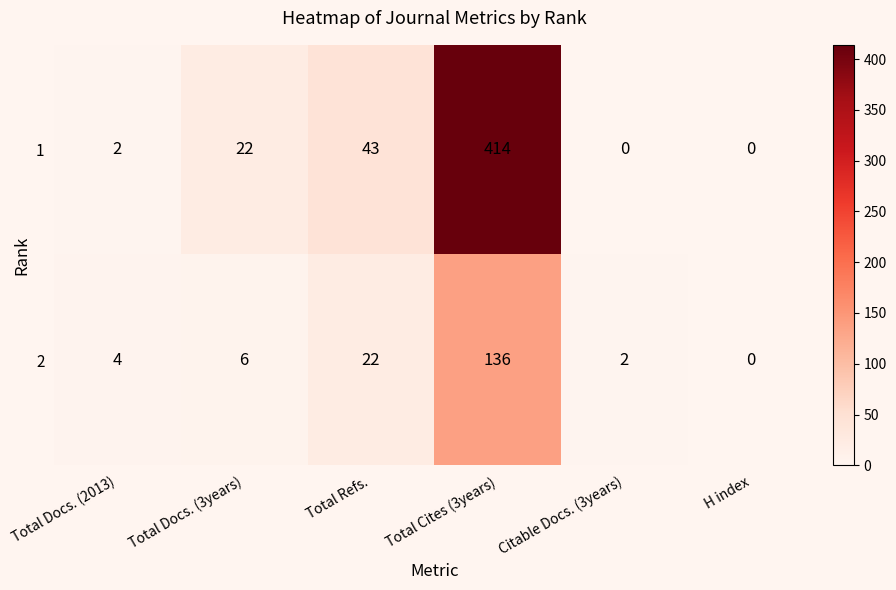

How many data points does each series have?

6